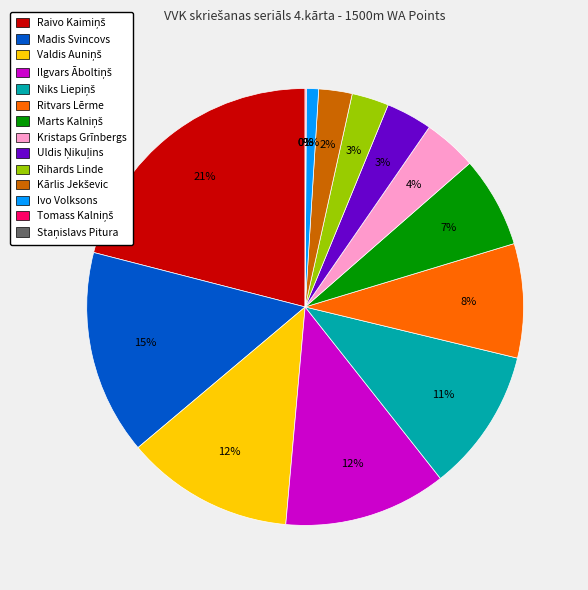

Is there any slice that represents more than half of the pie?

No